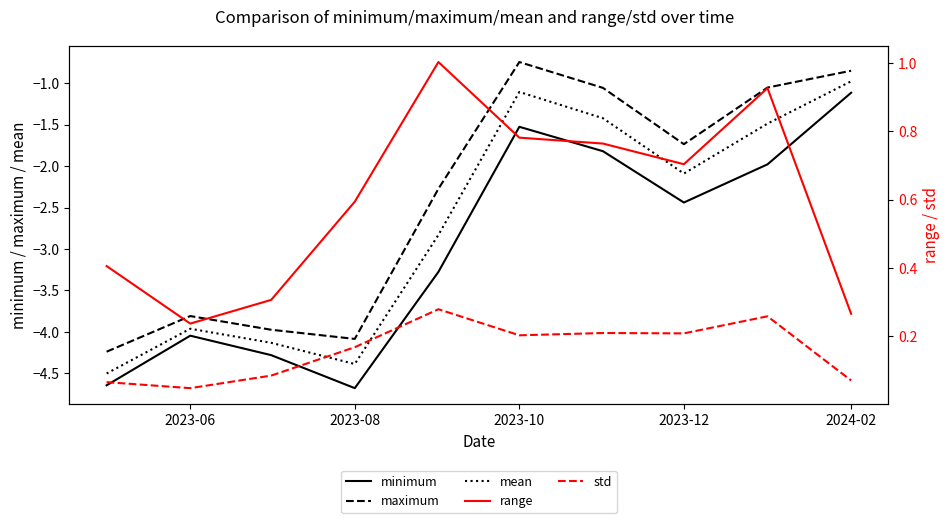

The value of maximum at 2023-12 is -1.7. True or false?

True